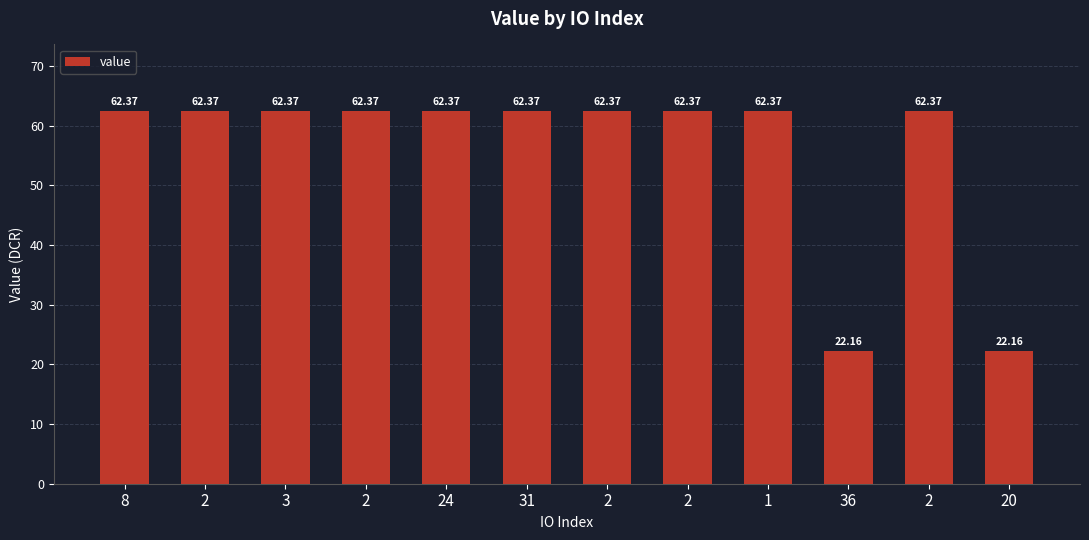

What is the approximate value at 2?

62.4